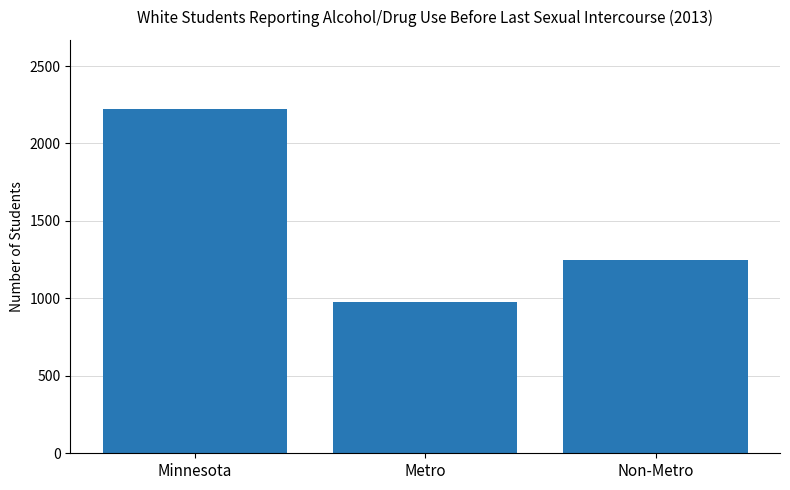

How many bars are there in total?

3